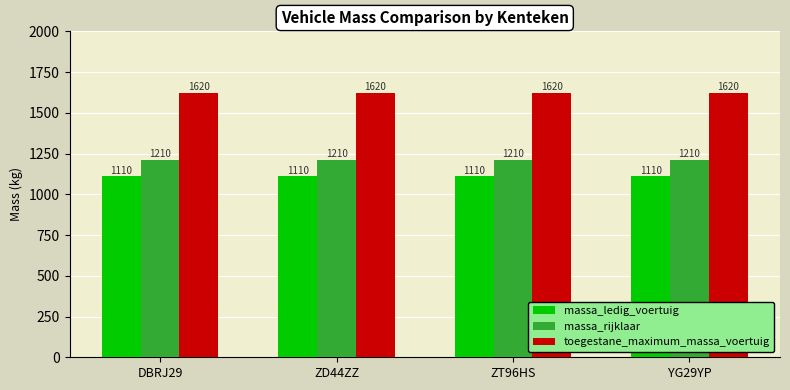

What is the total value across all series at DBRJ29?

3940